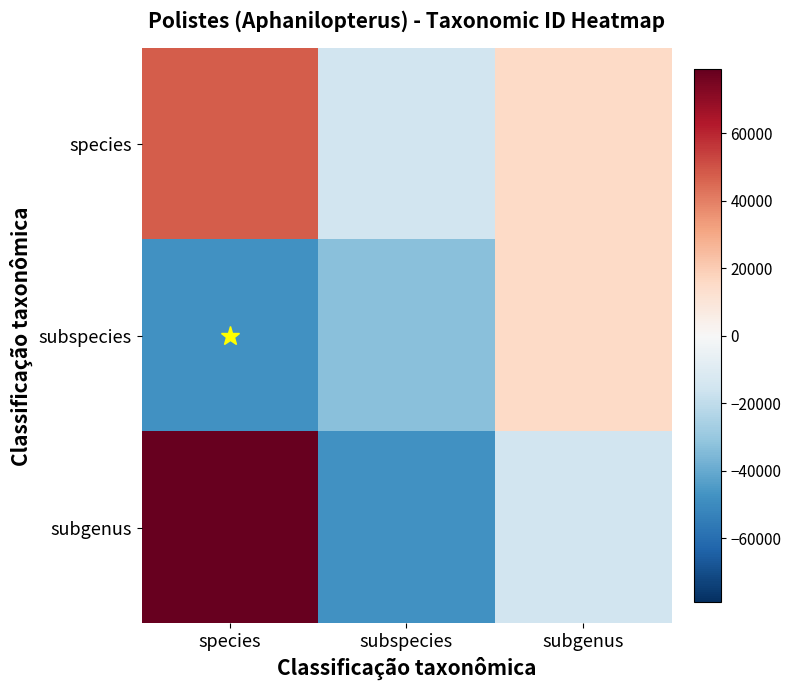

Which label corresponds to the smallest value in the chart?

species